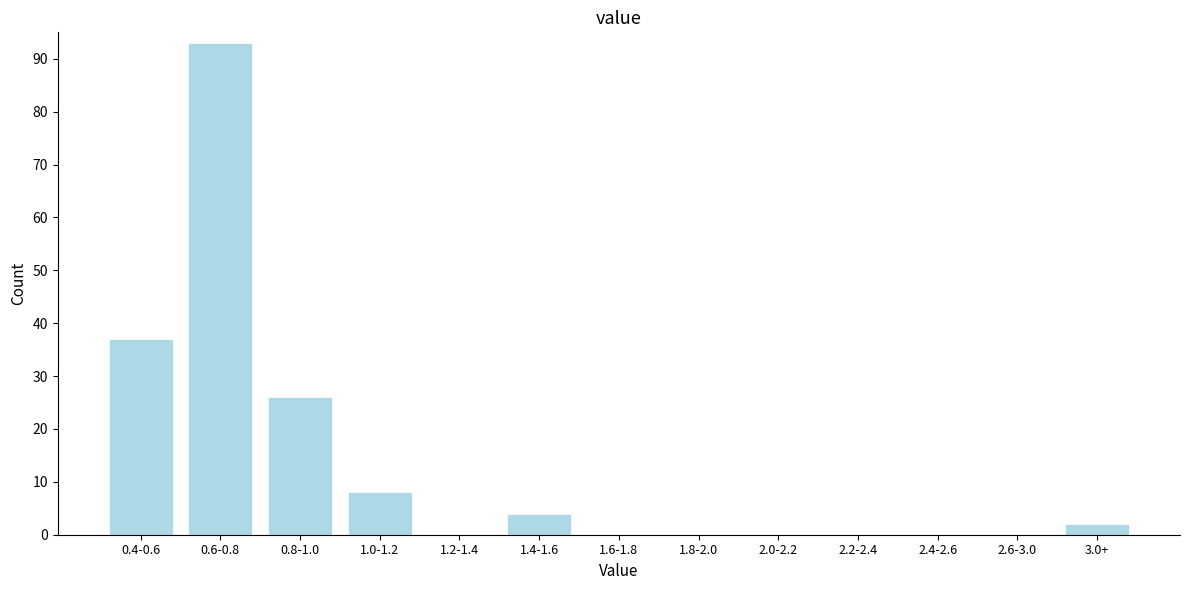

Reading right to left, what are all the values shown in this chart?

3.0+=2	2.6-3.0=0	2.4-2.6=0	2.2-2.4=0	2.0-2.2=0	1.8-2.0=0	1.6-1.8=0	1.4-1.6=4	1.2-1.4=0	1.0-1.2=8	0.8-1.0=26	0.6-0.8=93	0.4-0.6=37